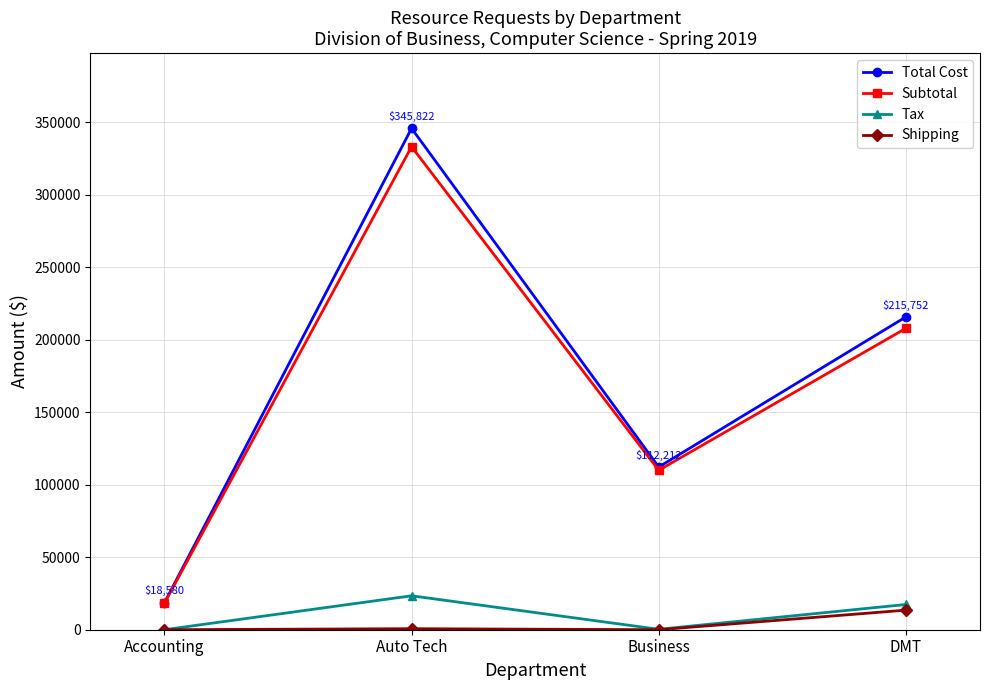

In Subtotal, how many points are higher than both neighbors (excluding endpoints)?

1